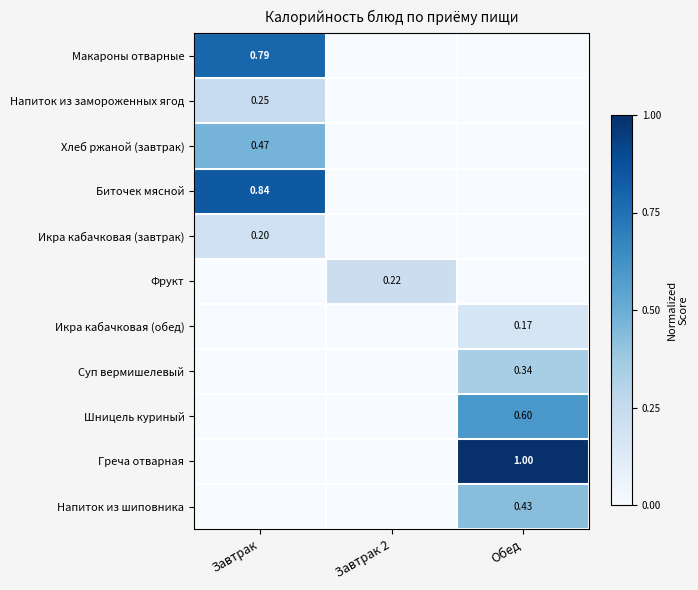

How many values in Биточек мясной are above zero?

1